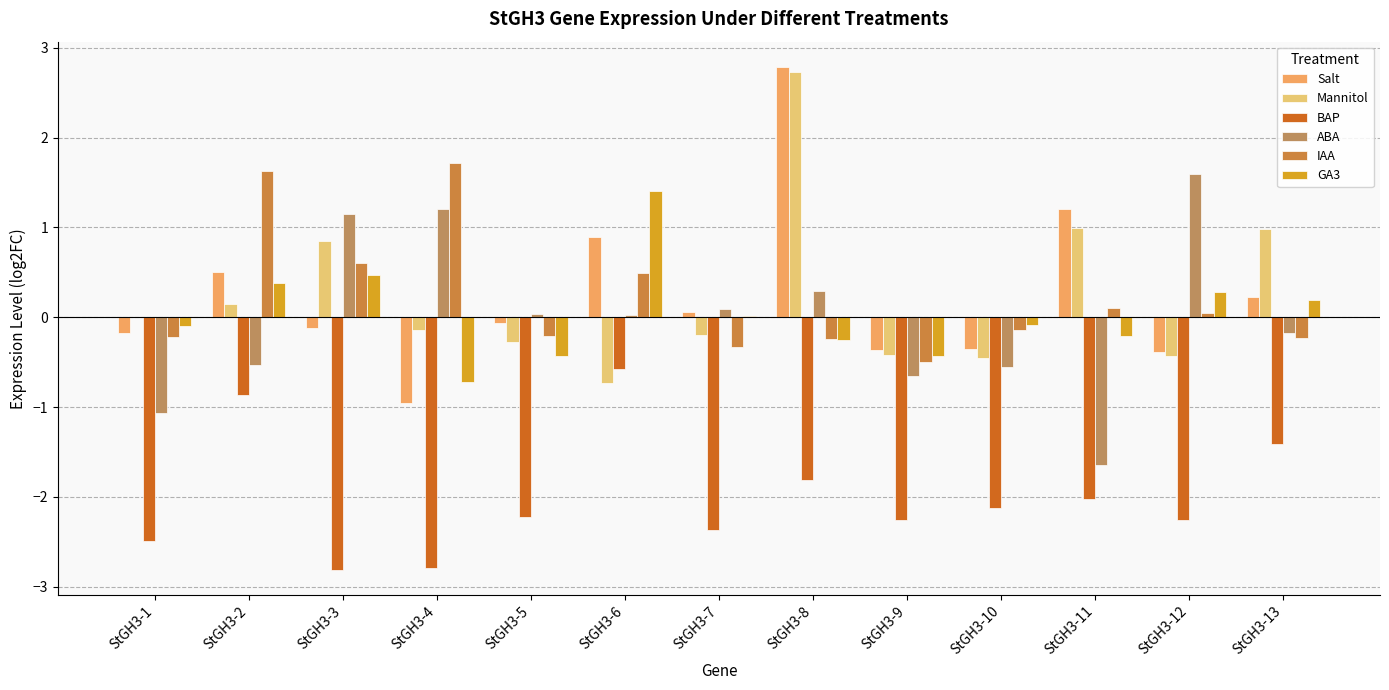

The value of ABA at StGH3-6 is 0.0. True or false?

False